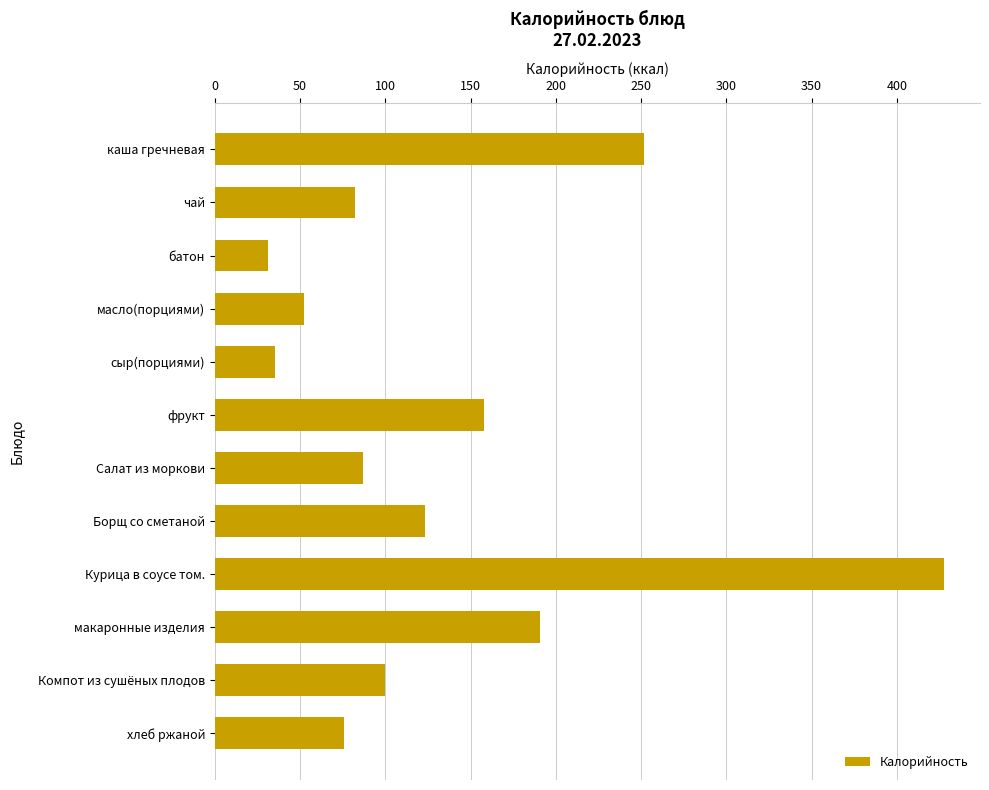

What is the value of the 2nd bar from the top?

82.3